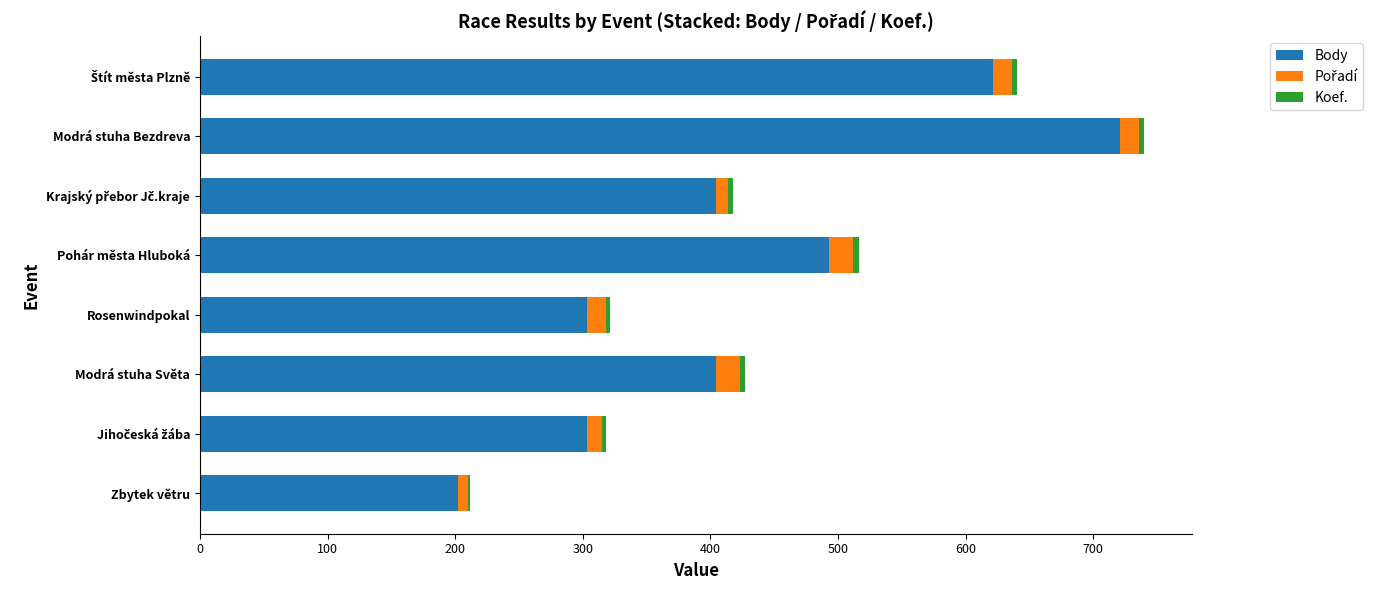

At which category is the sum across all series the highest?

Modrá stuha Bezdreva